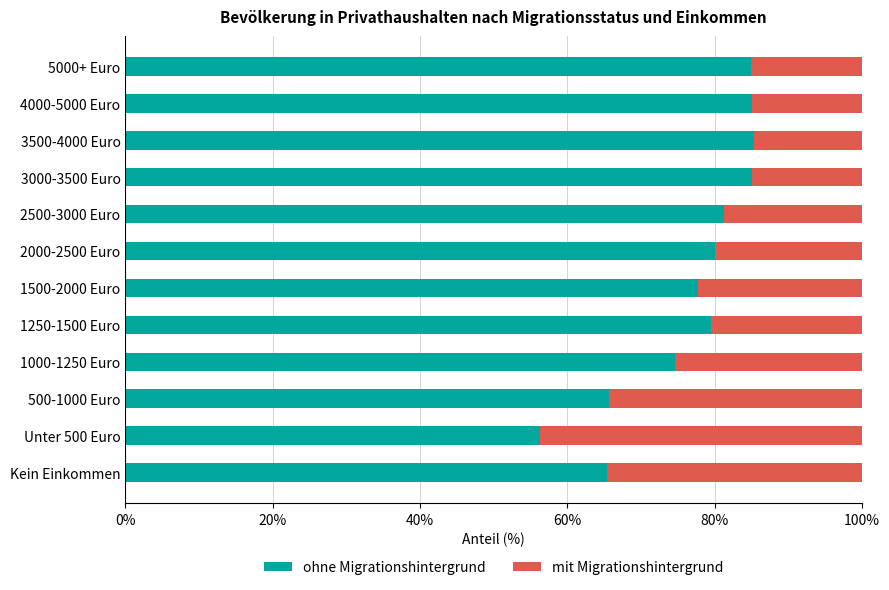

What is the sum of all ohne Migrationshintergrund values?

920.6